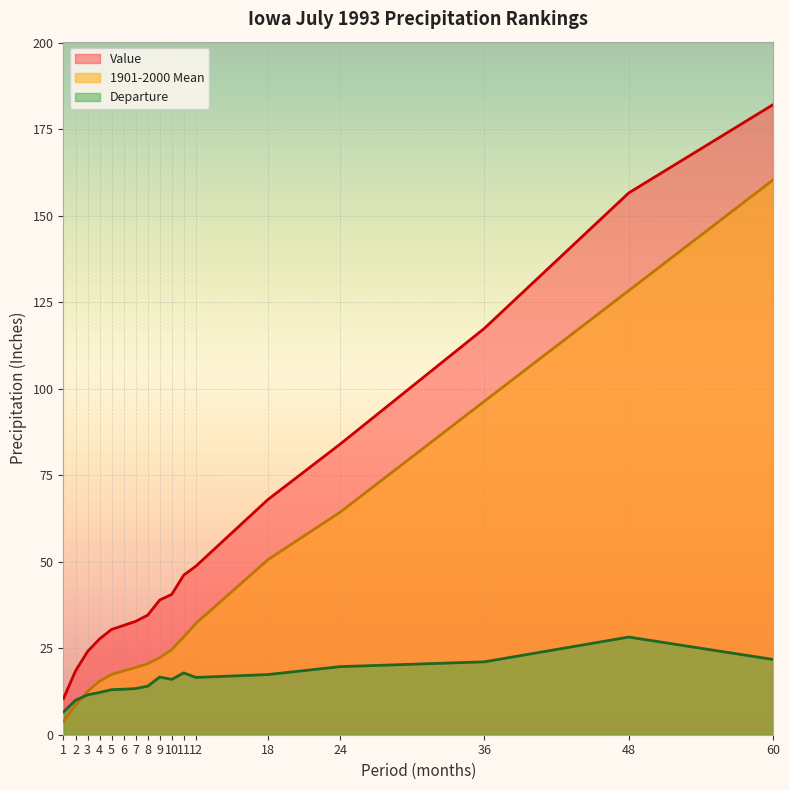

At 18, list the series in order from largest to smallest.

Value, 1901-2000 Mean, Departure